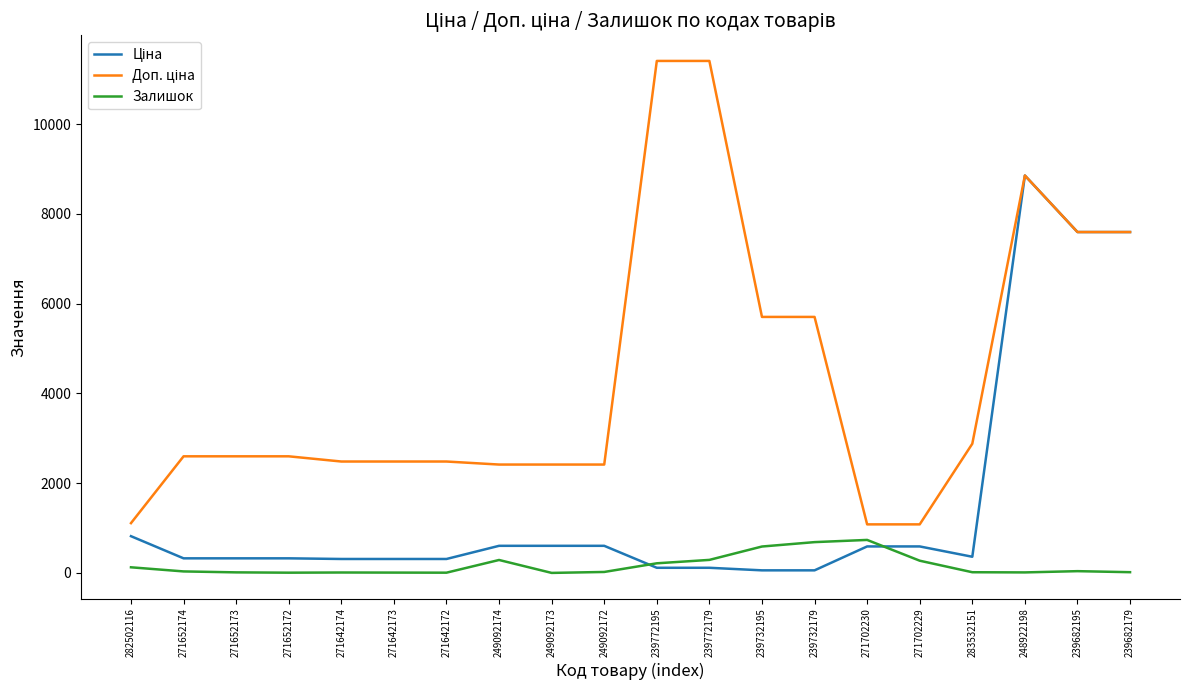

What is the spread (max minus min) of values at 271702229?

809.7